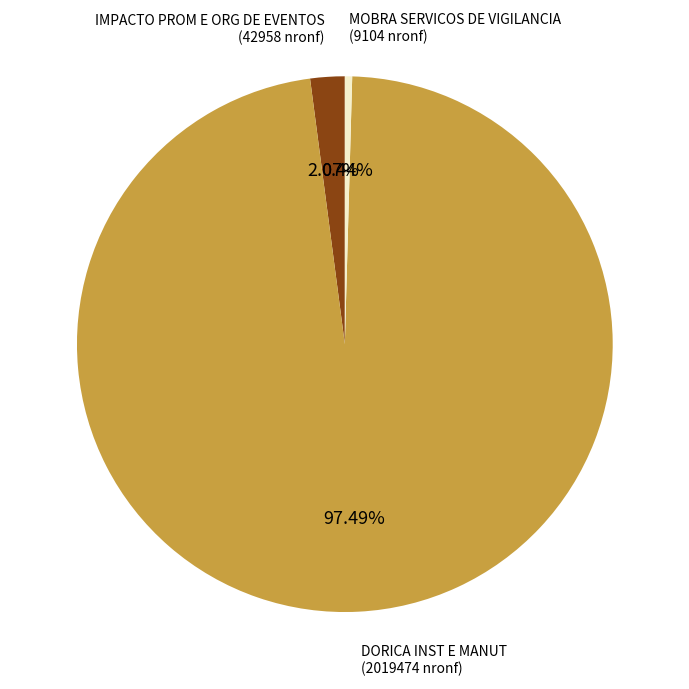

To the nearest percent, what is the average slice percentage?

33%